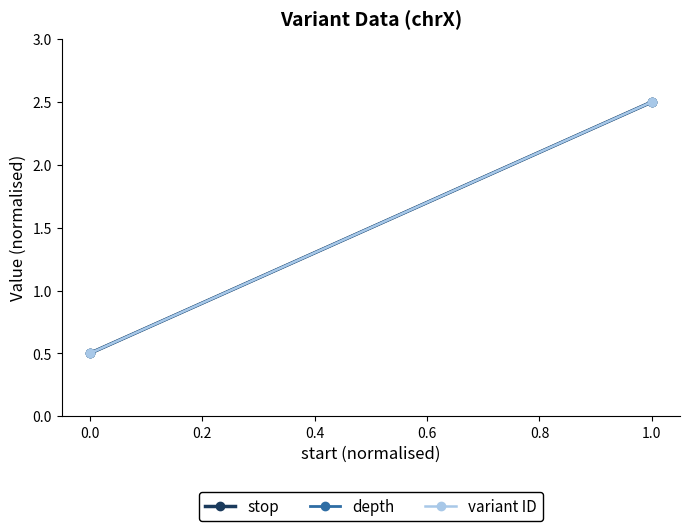

Is it true that depth equals 0.2 at 0.0?

False